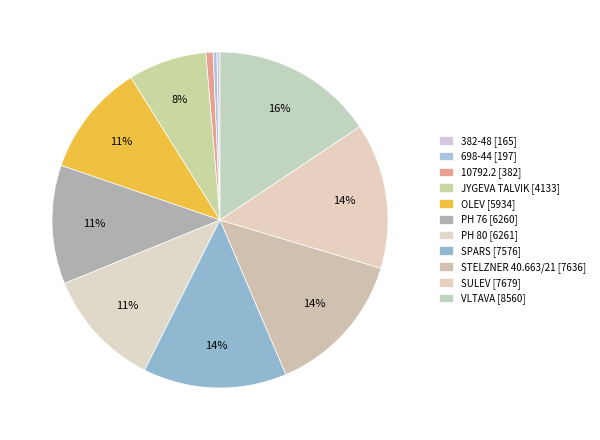

Count the number of slices in the pie.

11